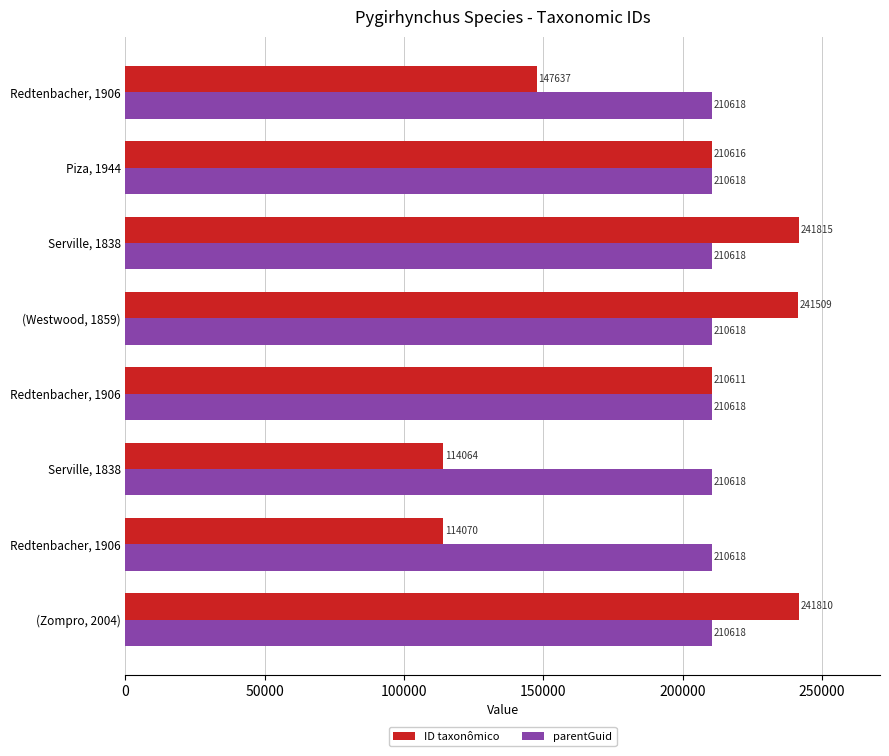

What are all the series names shown in the legend?

ID taxonômico, parentGuid